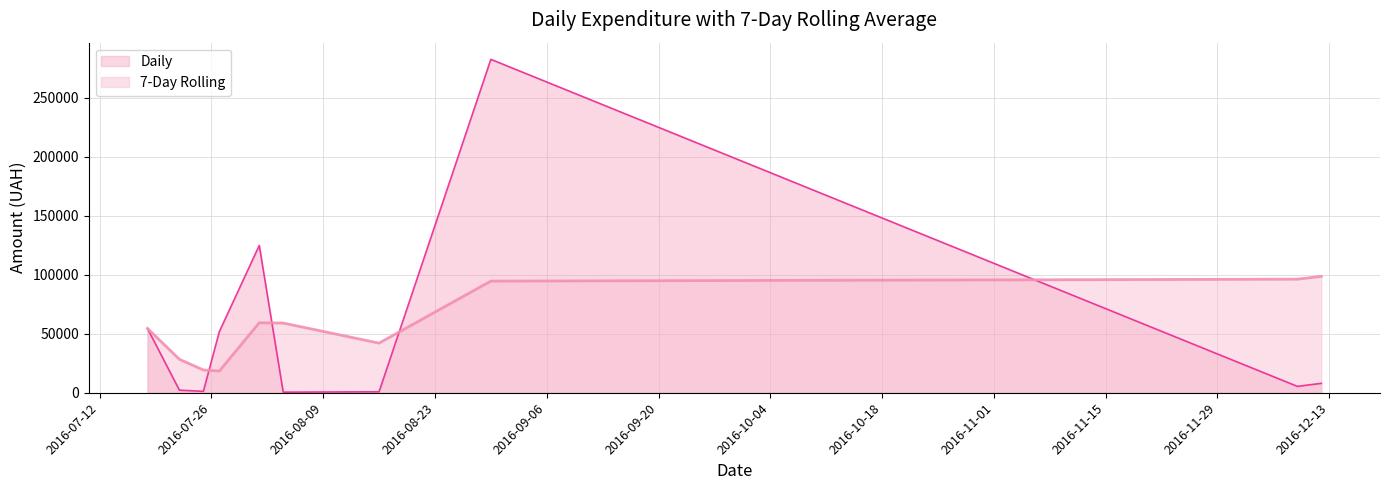

At which category does the chart reach its minimum across all series?

7